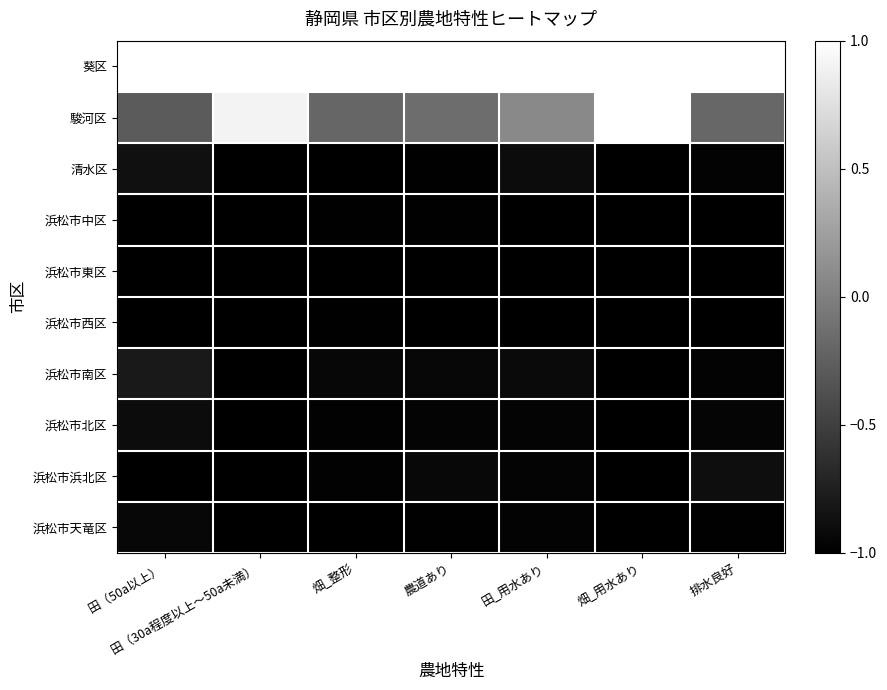

At 畑_用水あり, list the series in order from smallest to largest.

清水区, 浜松市中区, 浜松市東区, 浜松市西区, 浜松市南区, 浜松市北区, 浜松市浜北区, 浜松市天竜区, 葵区, 駿河区